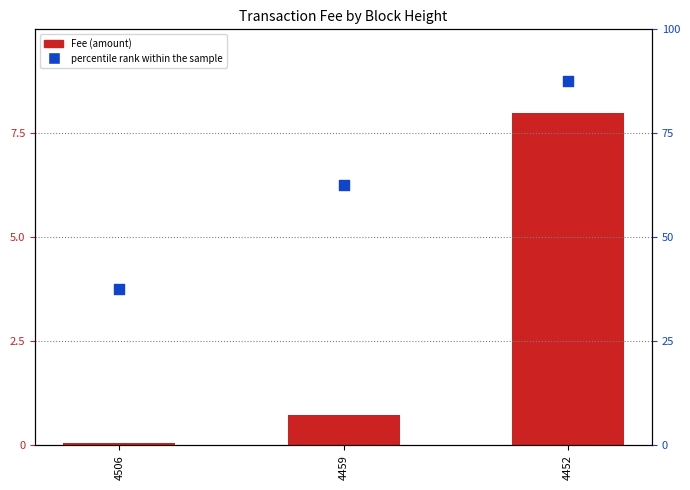

What is the total value across all series at 4452?

95.5